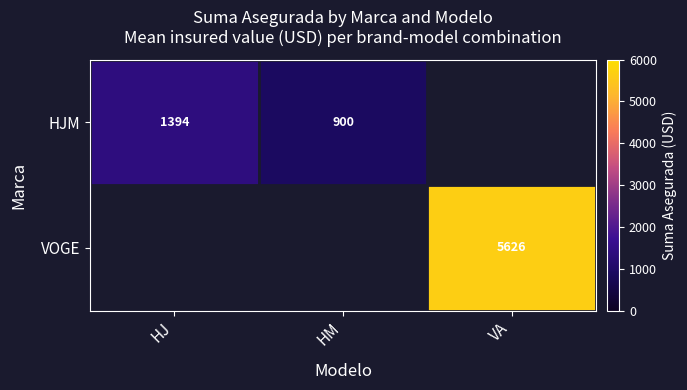

At how many categories does at least one series exceed 3688?

1